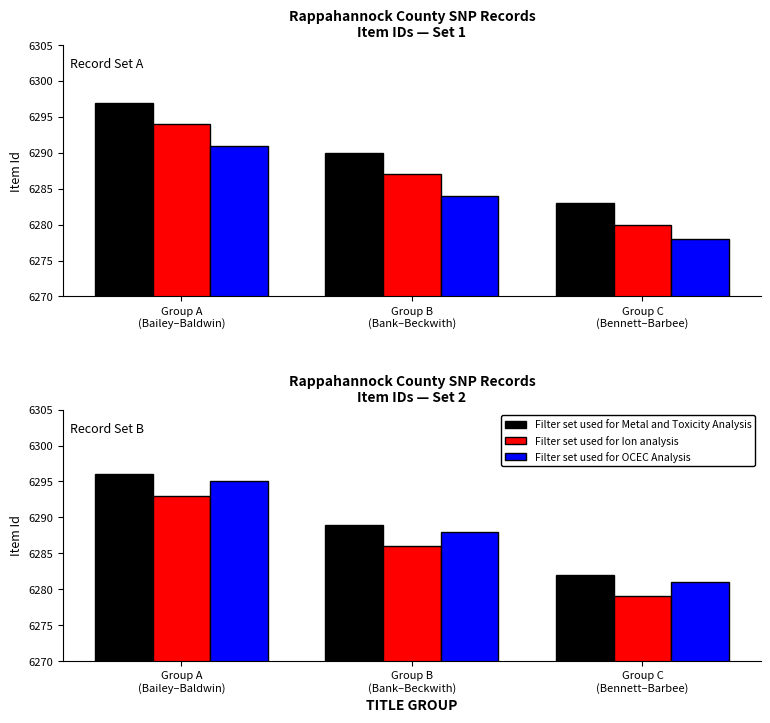

How many groups of bars are there?

3